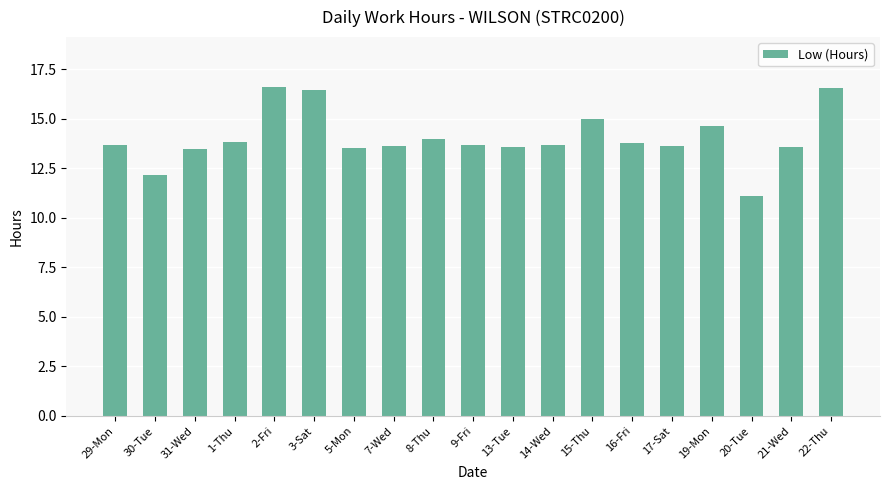

What is the maximum value shown in the chart?

16.6